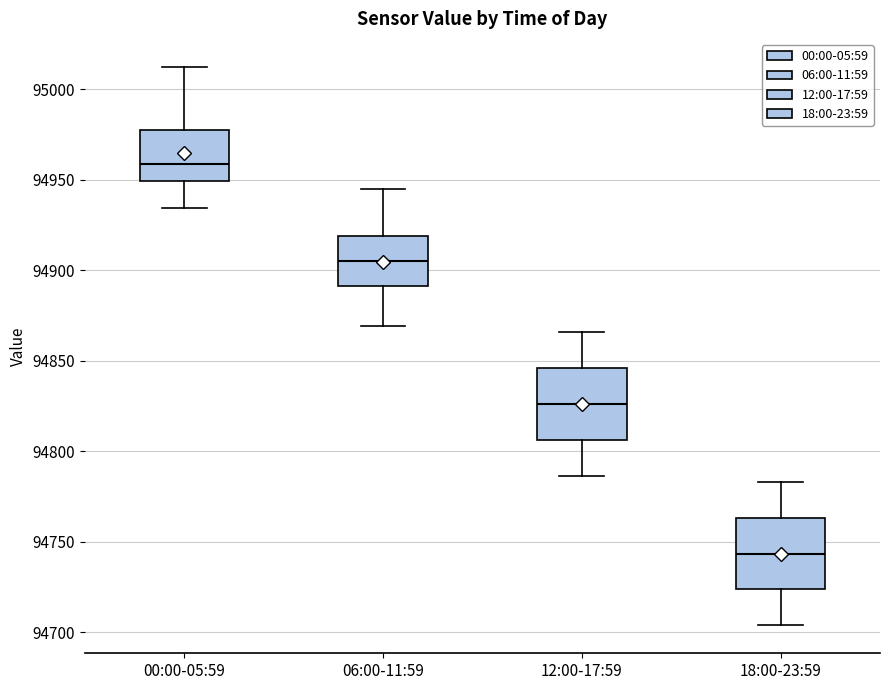

Which box has the lowest median line?

18:00-23:59